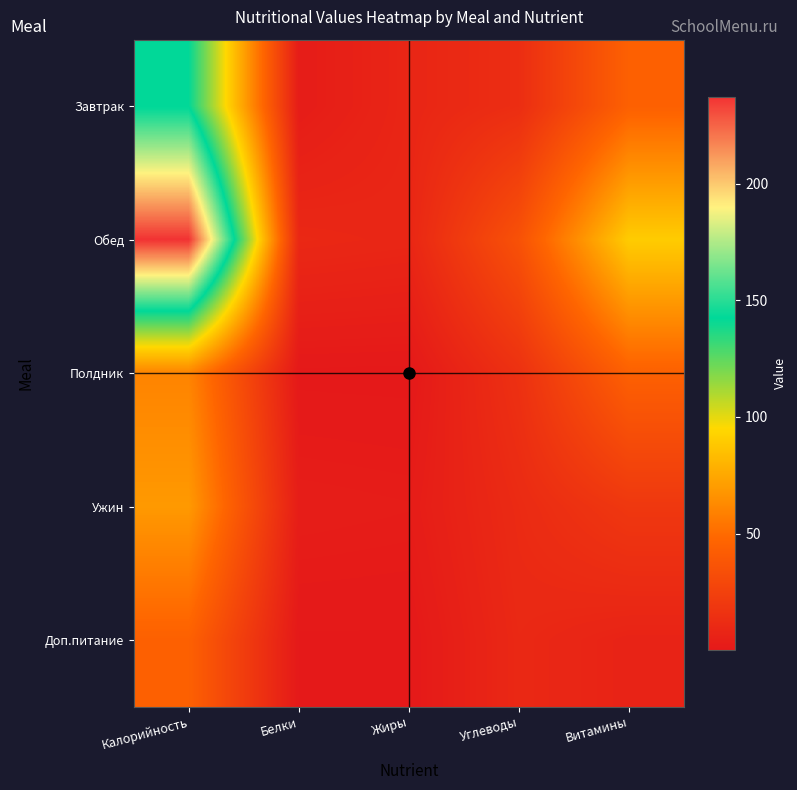

Which has a higher value, Калорийность or Углеводы?

Калорийность